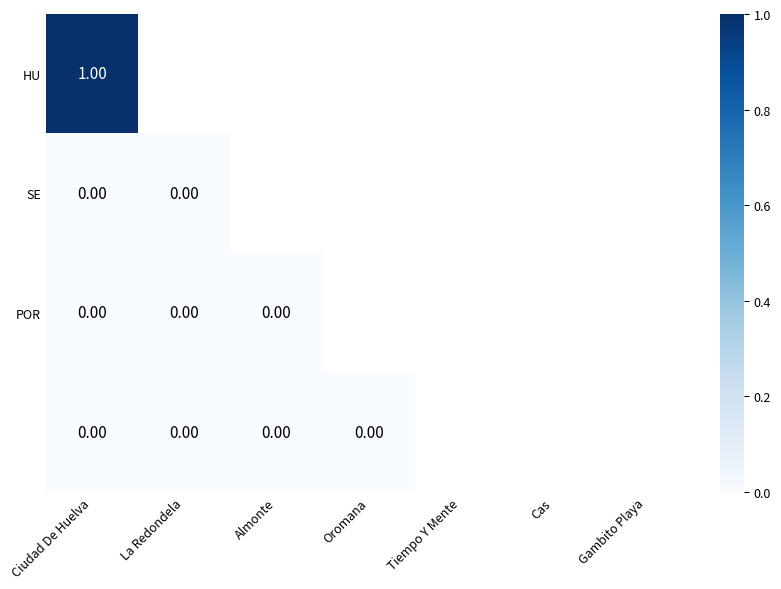

How many categories are shown in the chart?

7